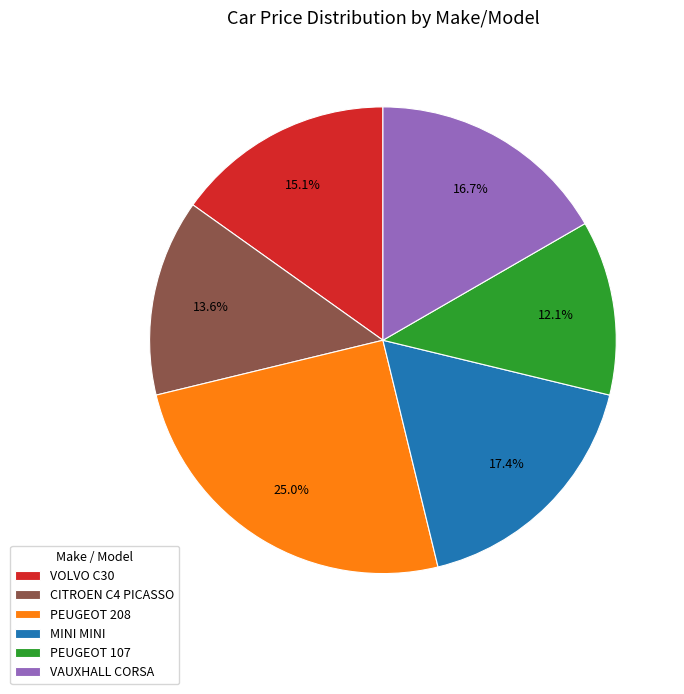

Does any single category account for the majority?

No